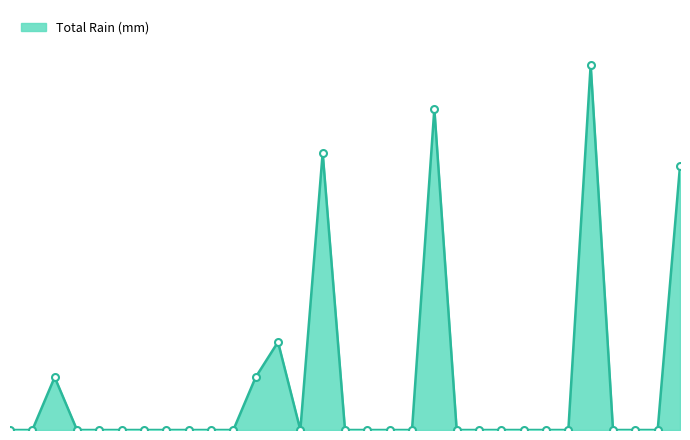

Reading left to right, extract all data points from this chart.

0.0	0.0	1.2	0.0	0.0	0.0	0.0	0.0	0.0	0.0	0.0	1.2	2.0	0.0	6.3	0.0	0.0	0.0	0.0	7.3	0.0	0.0	0.0	0.0	0.0	0.0	8.3	0.0	0.0	0.0	6.0